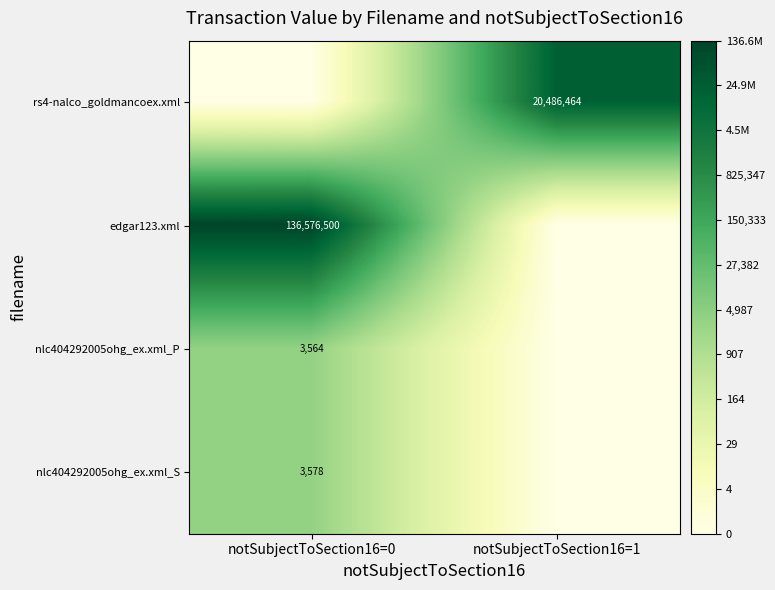

The value of nlc404292005ohg_ex.xml_S at notSubjectToSection16=0 is 3578. True or false?

True